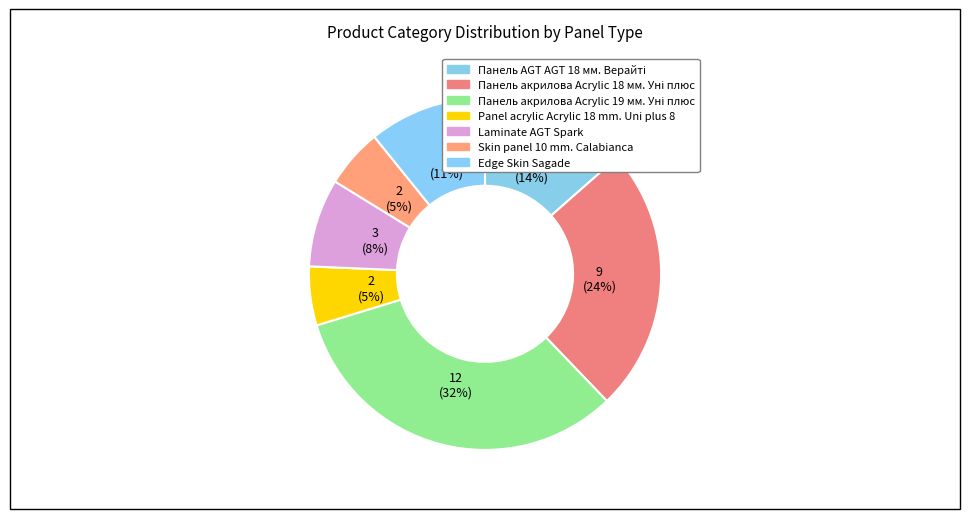

Is there a majority slice in this chart?

No